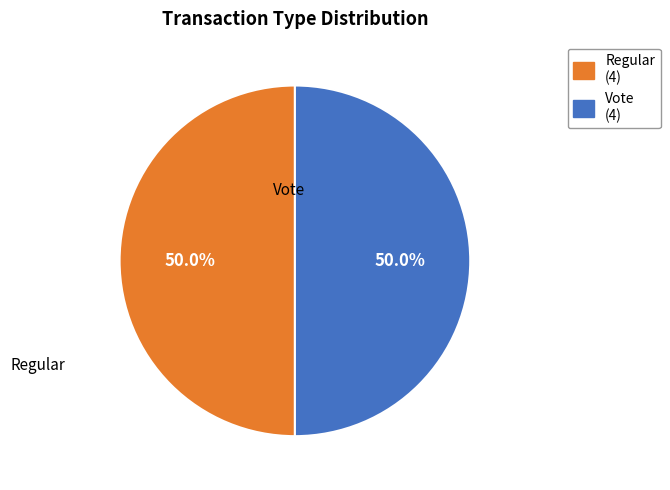

Count the number of slices in the pie.

2